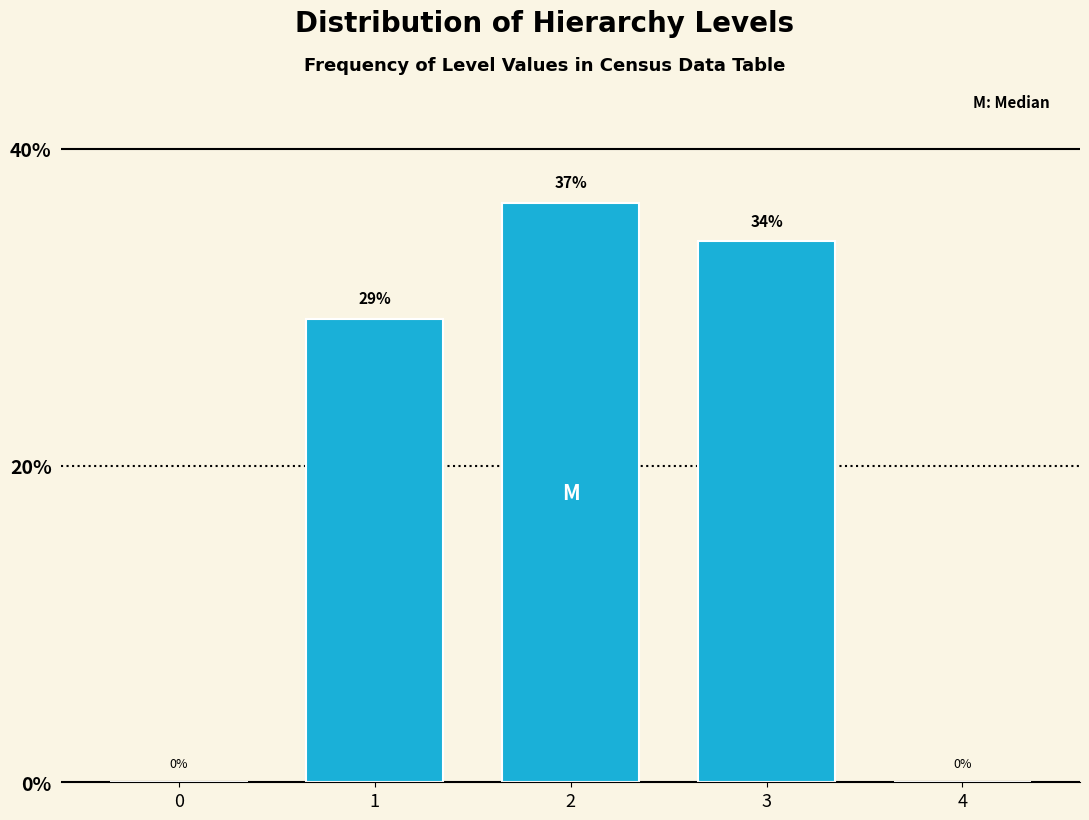

What is the sum of all values?

100.0